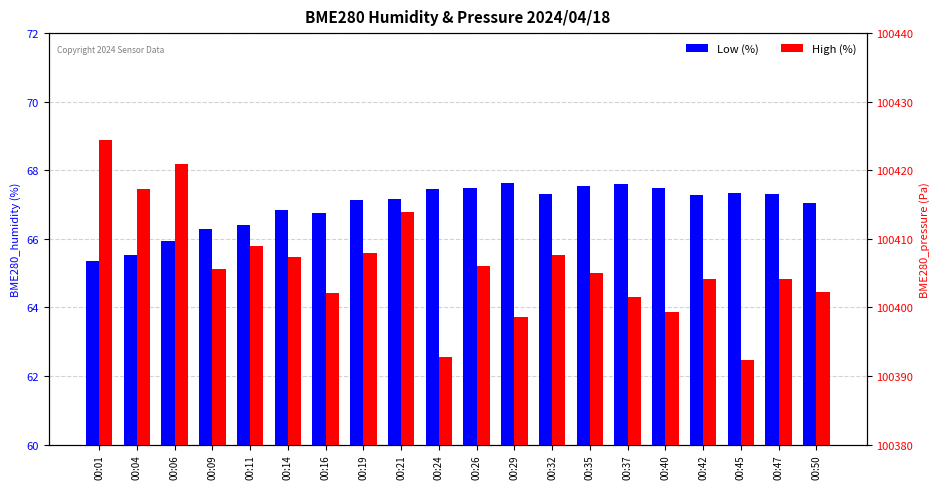

What is the difference between the highest and lowest values at 00:11?

100342.5